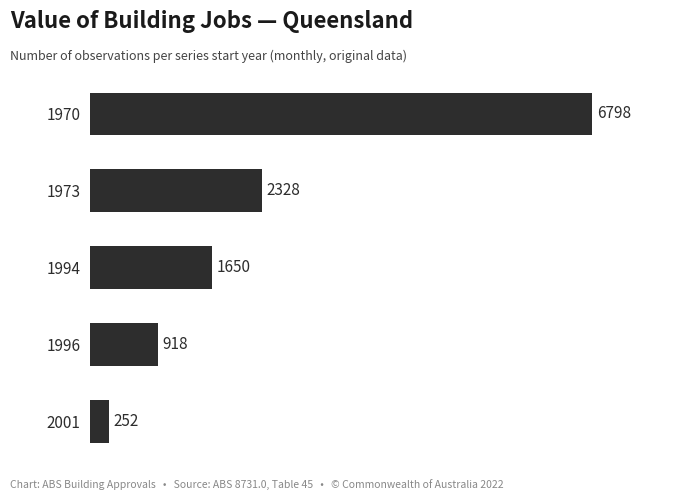

How many bars are there in total?

5